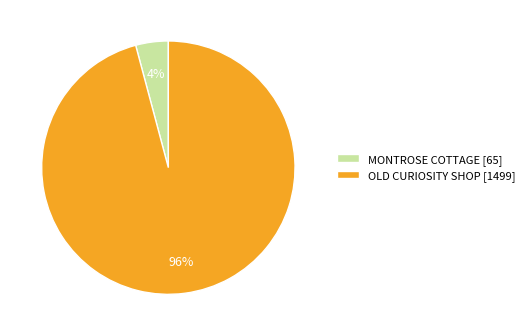

To the nearest percent, what portion does MONTROSE COTTAGE represent?

4%